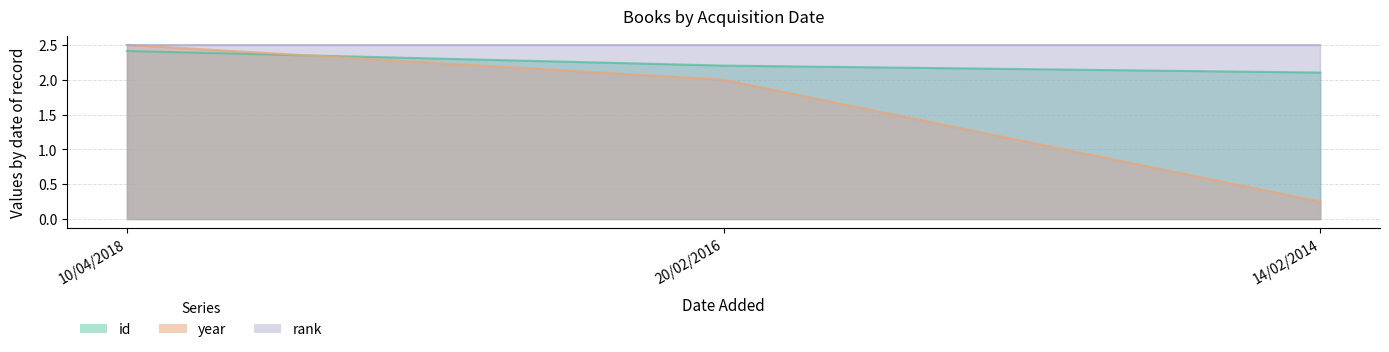

Which series has the largest total across all categories?

id